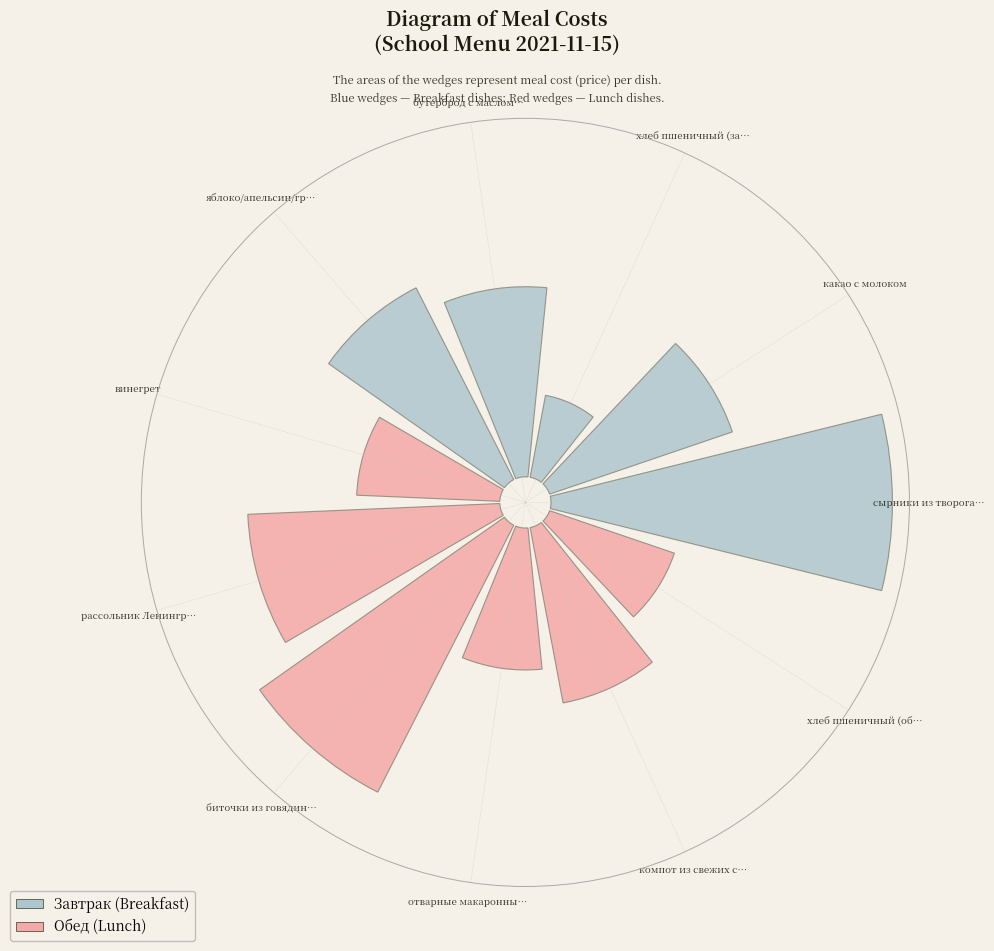

Do винегрет and яблоко/апельсин/гр… together represent more than half of the pie?

No